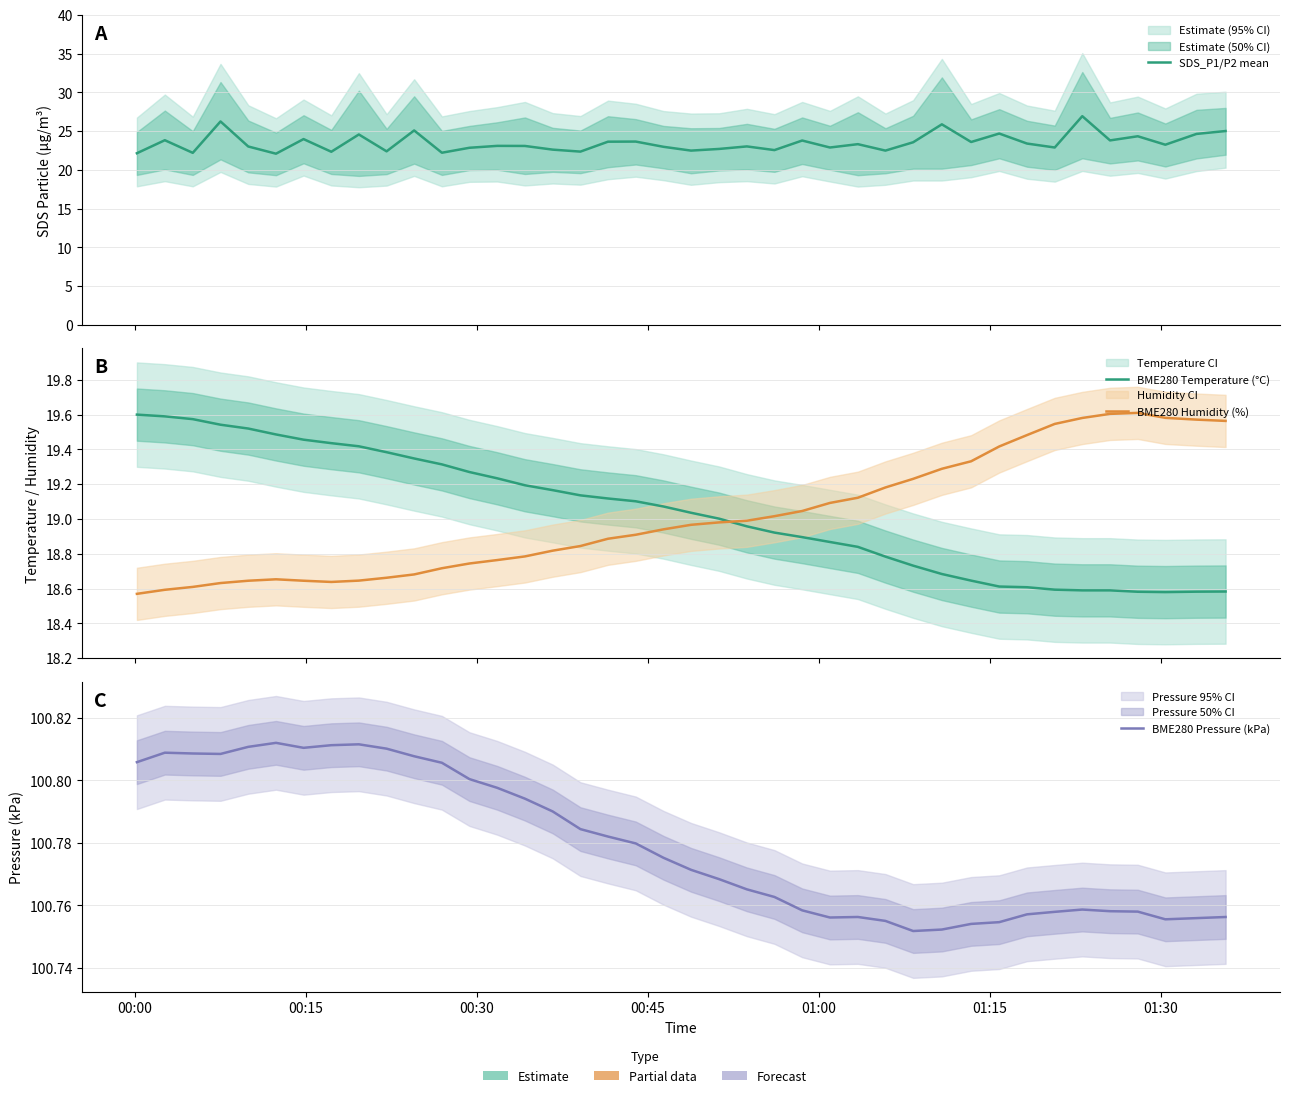

Which category has the lowest value across all series?

00:00